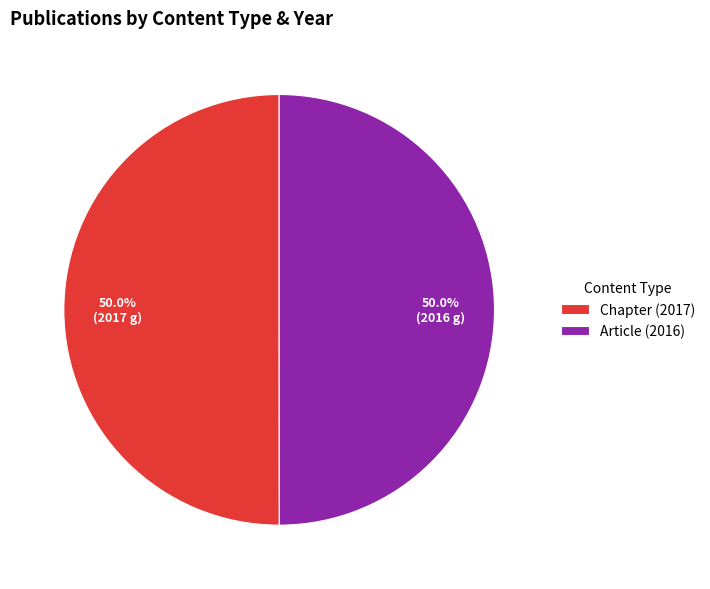

What is the ratio of the value at Chapter (2017) to the value at Article (2016)?

1.0